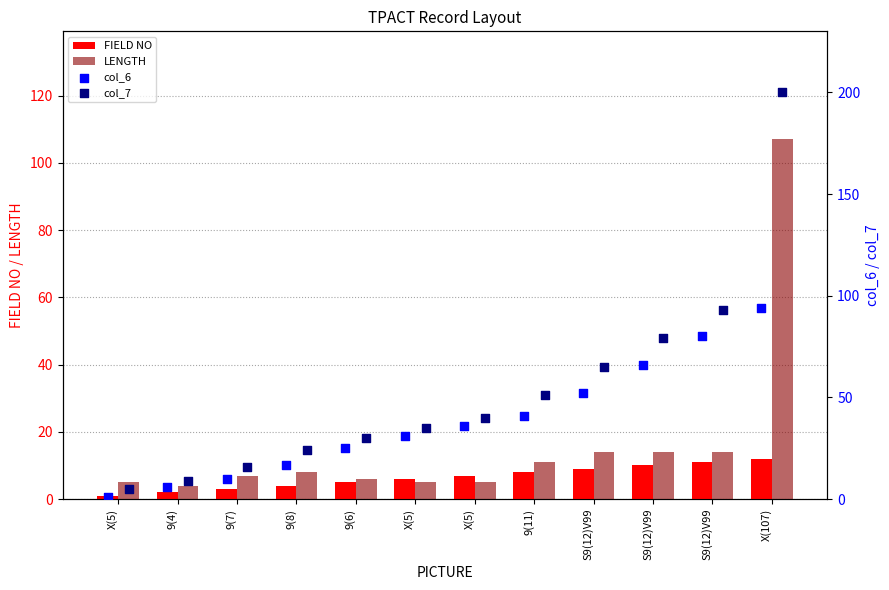

At which category is the sum across all series the highest?

X(107)